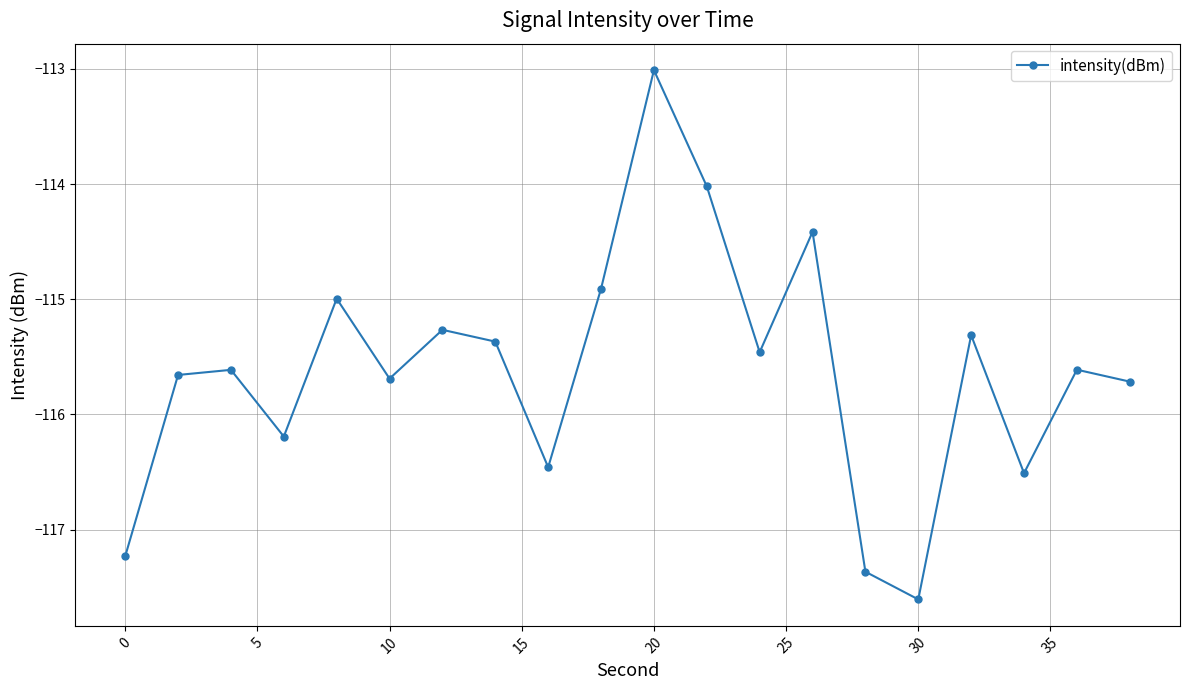

How many categories are shown in the chart?

20